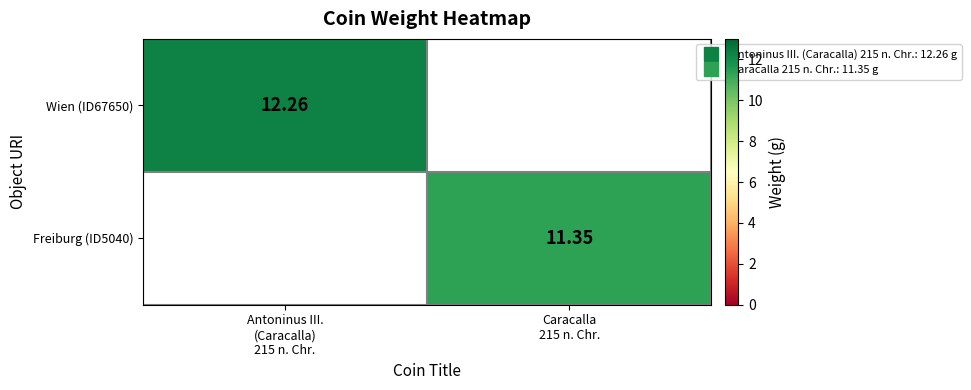

Is the value of Wien (ID67650) at Caracalla 215 n. Chr. greater than the value of Freiburg (ID5040) at Caracalla 215 n. Chr.?

No